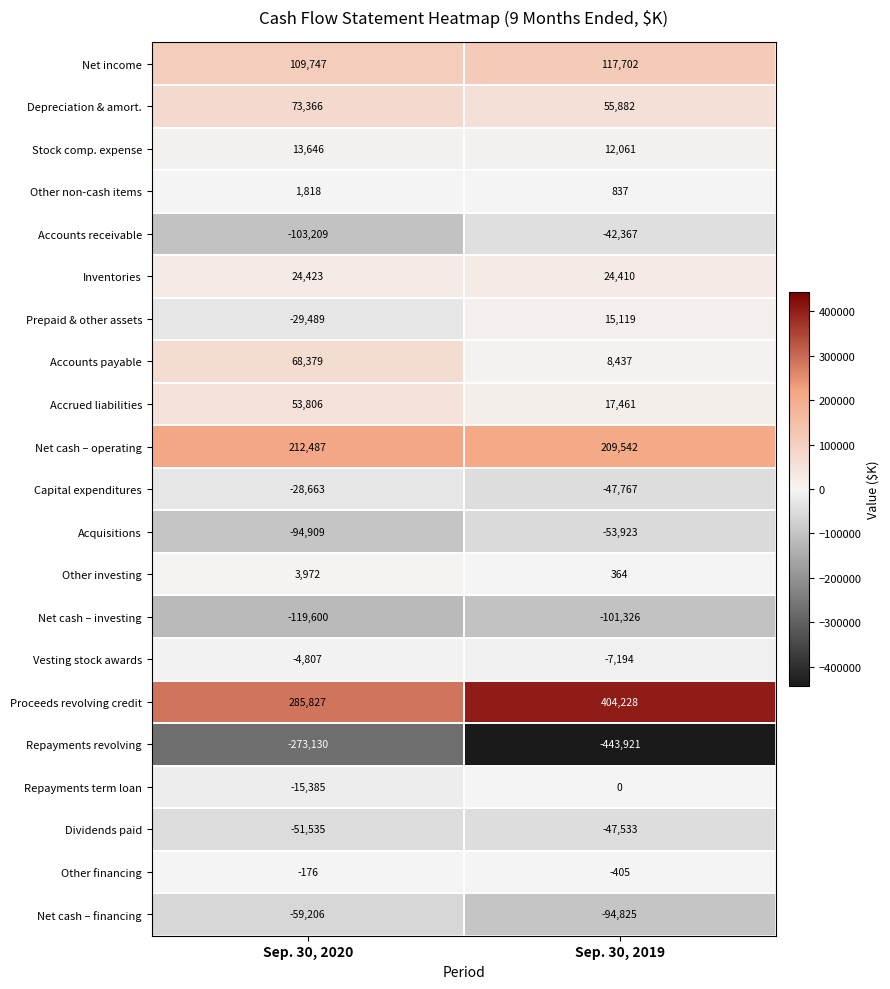

How many distinct data groups are displayed?

21